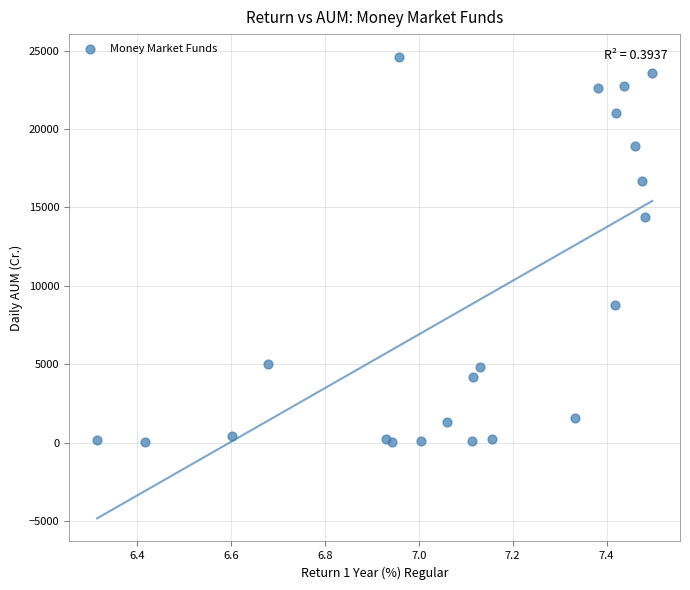

What is the range of X values (max minus min)?

1.2